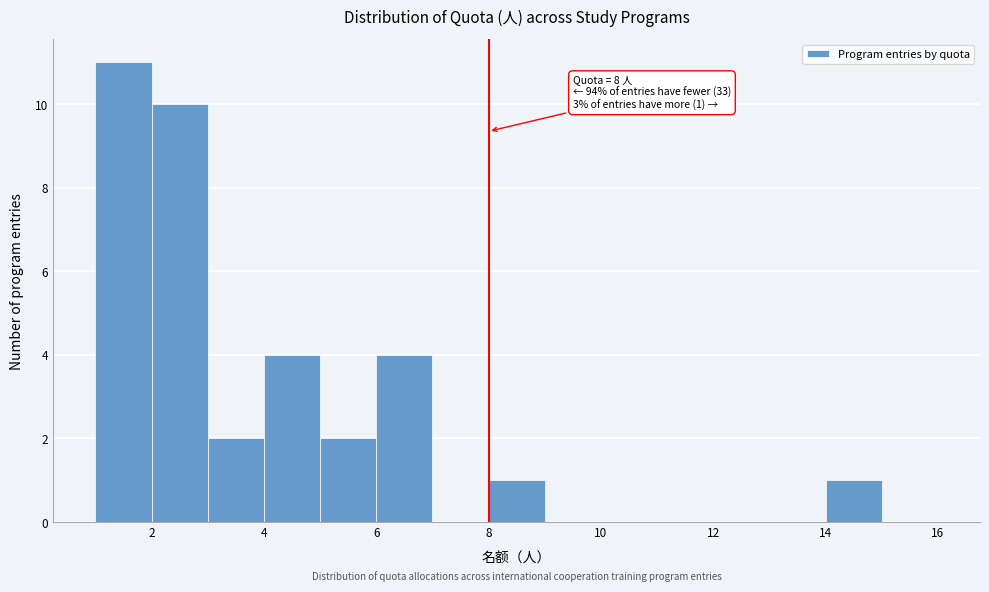

Over which range of the x-axis is the bar tallest?

1 to 2